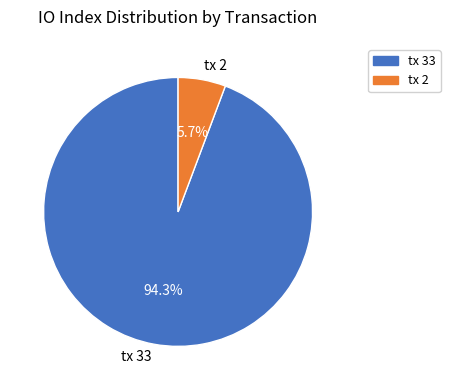

To the nearest percent, what is the difference between the largest and smallest slice percentages?

89%